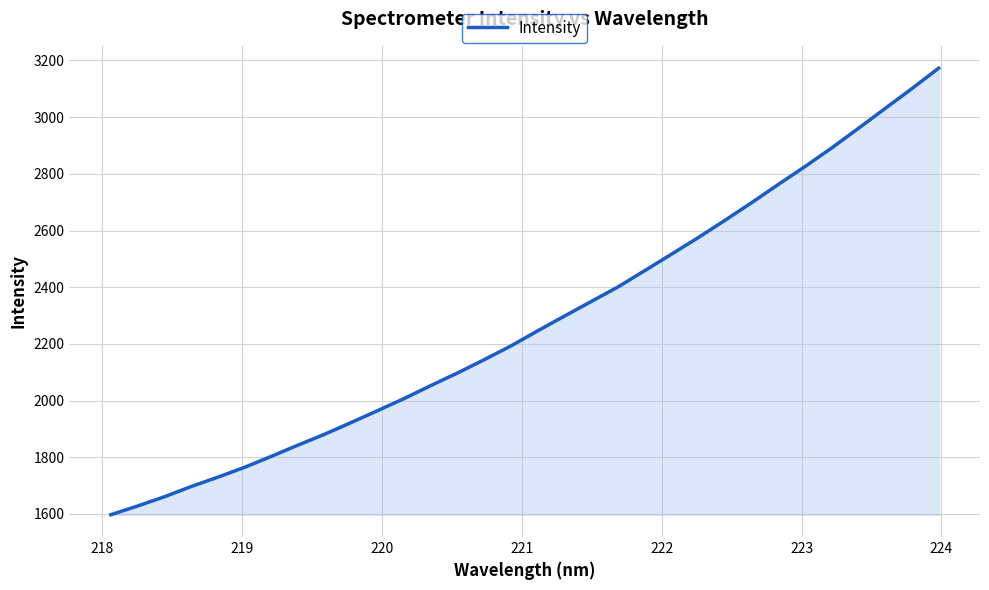

What is the difference between the maximum and minimum values?

1575.3